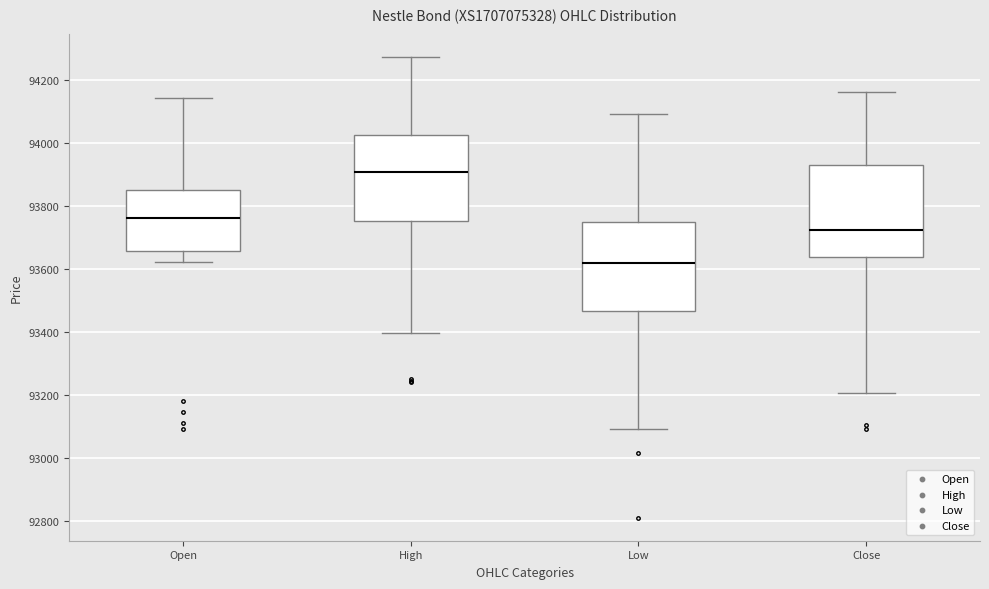

Which box's median line is the lowest?

Low